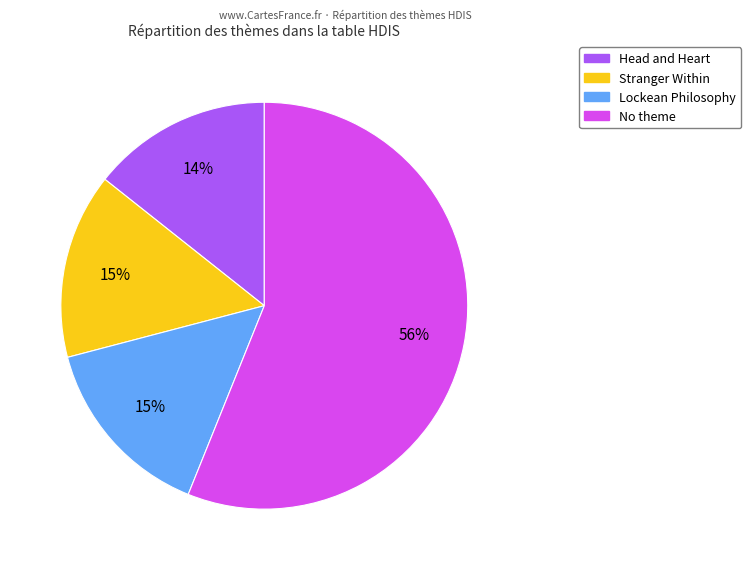

Do Head and Heart and No theme together represent more than half of the pie?

Yes